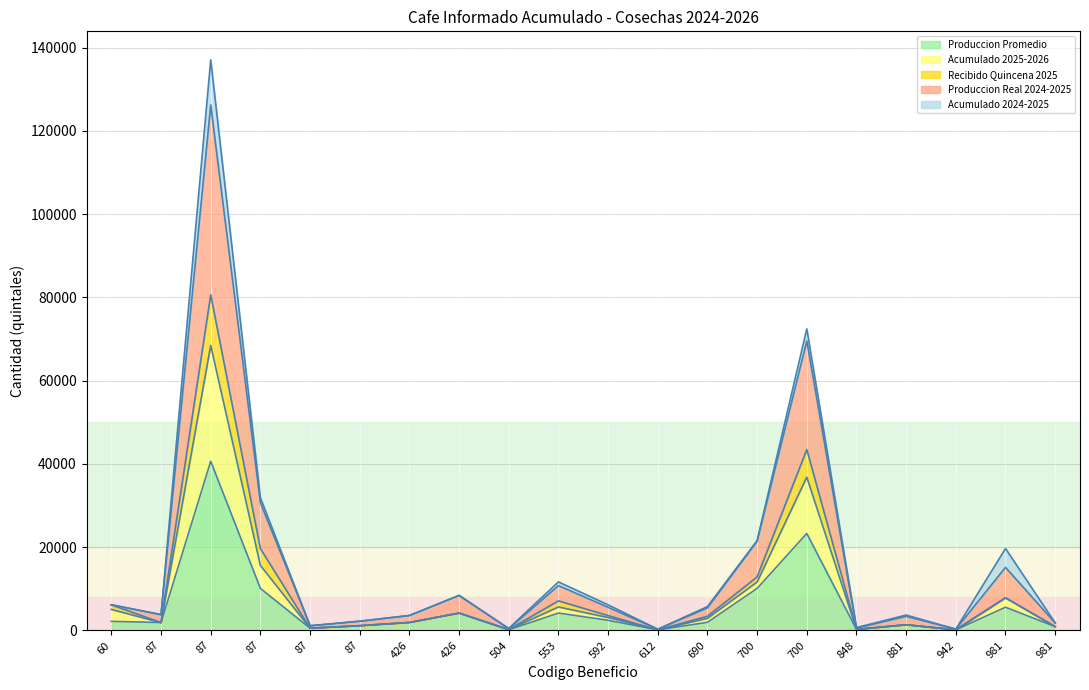

Does the chart have visible grid lines?

Yes